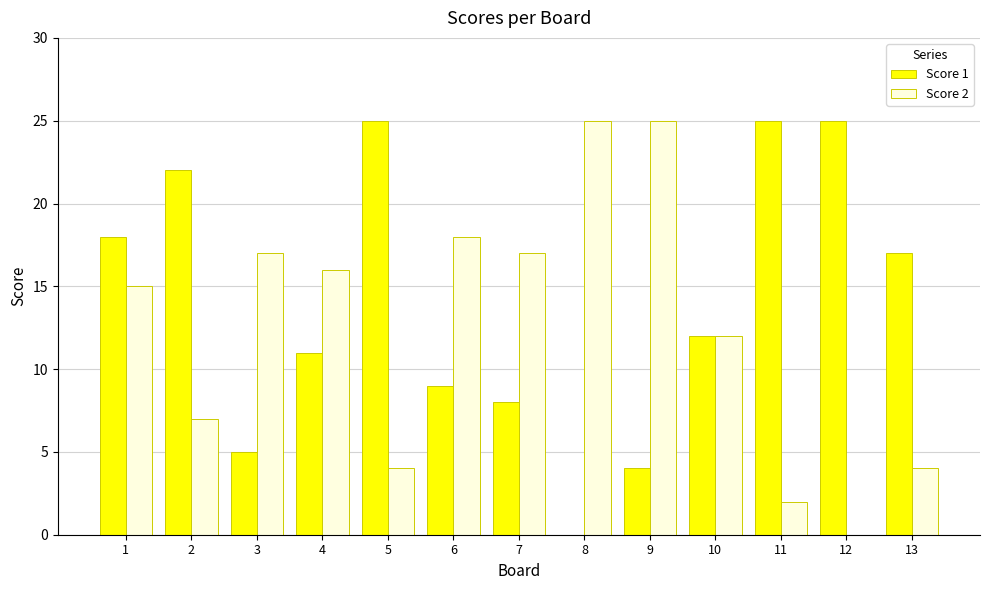

At which label does Score 1 first exceed 12?

1